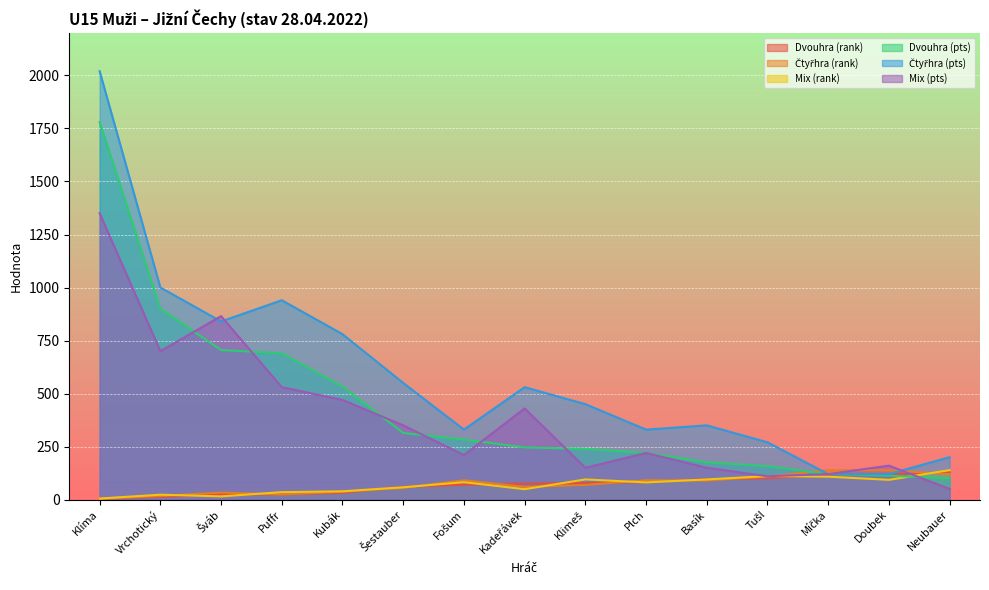

What is the label of the 4th point from the right?

Tušl